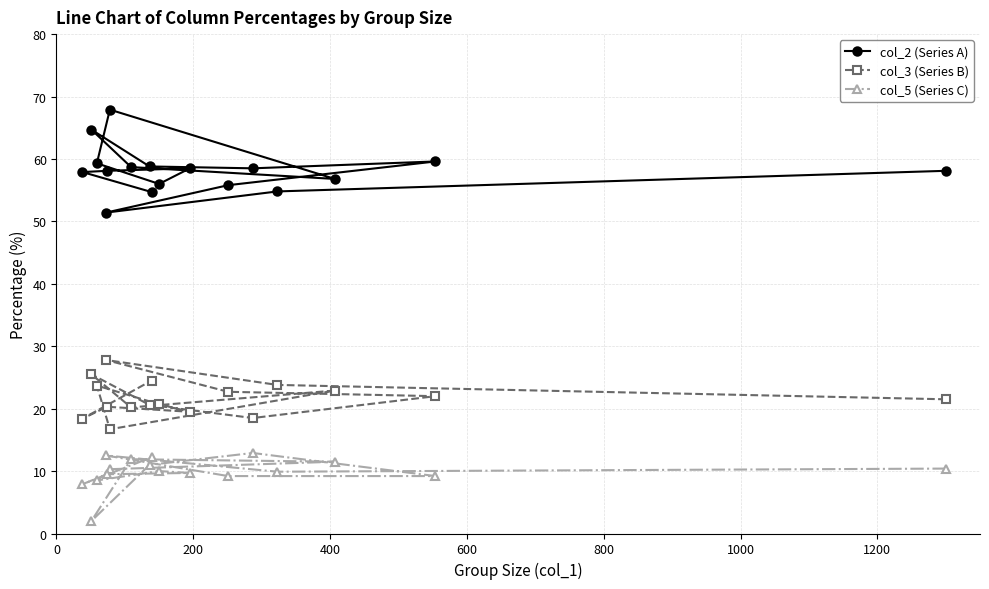

True or false: col_3 (Series B) and col_5 (Series C) intersect in this chart.

False